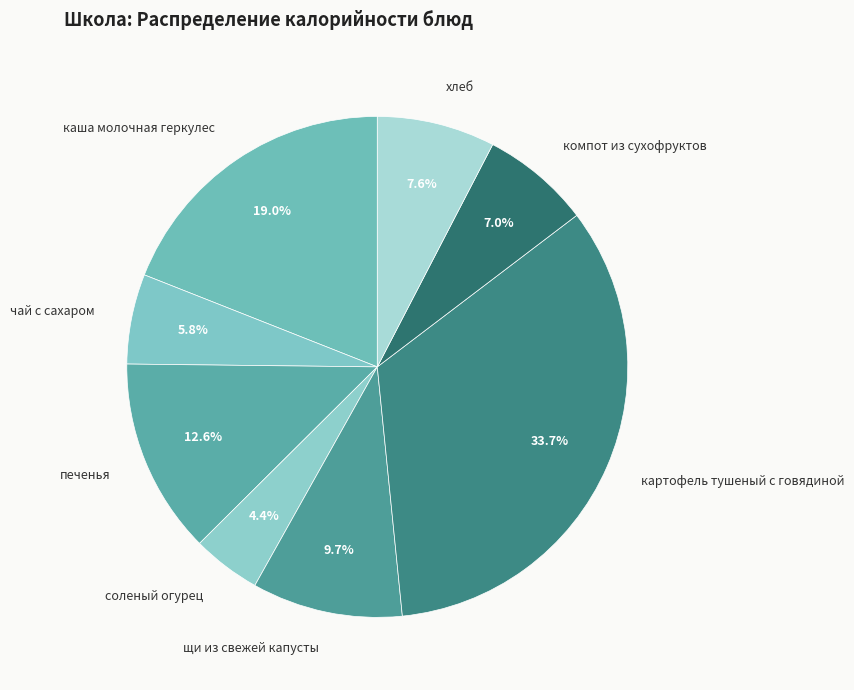

Count the number of slices in the pie.

8